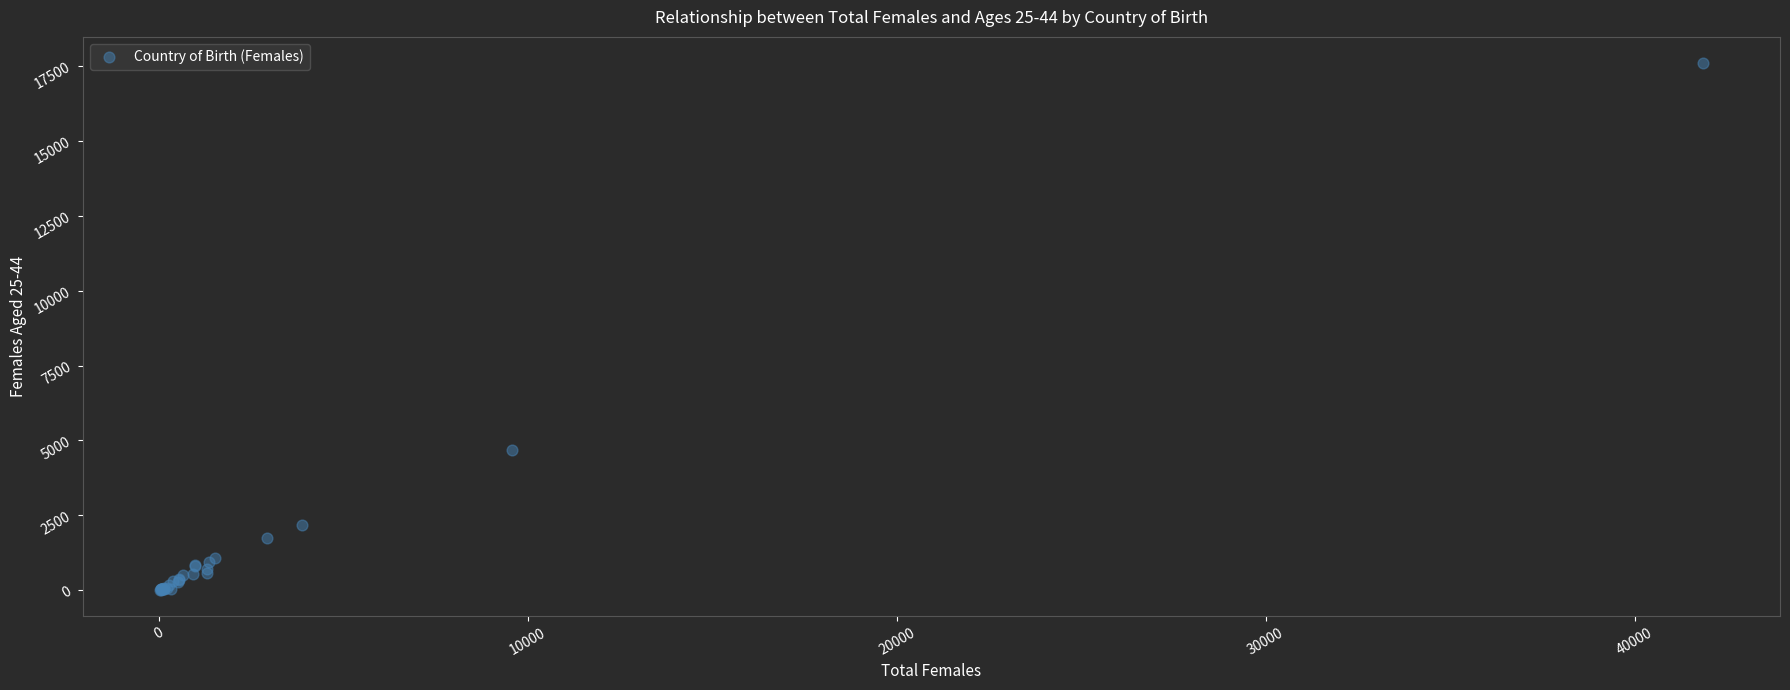

What Y value in the scatter plot is closest to 8800?

4690